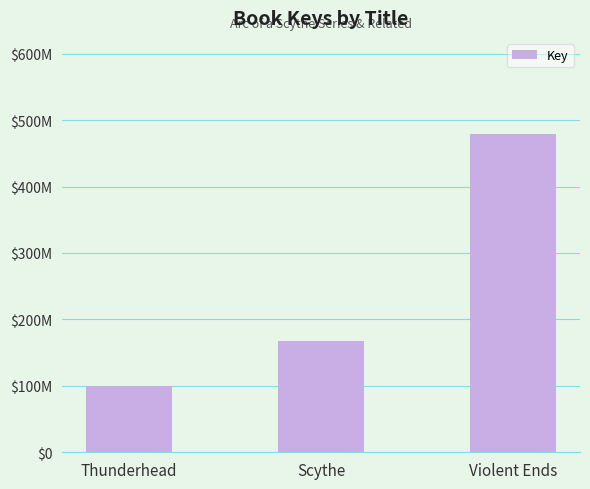

At which label is the value closest to 290010077?

Scythe